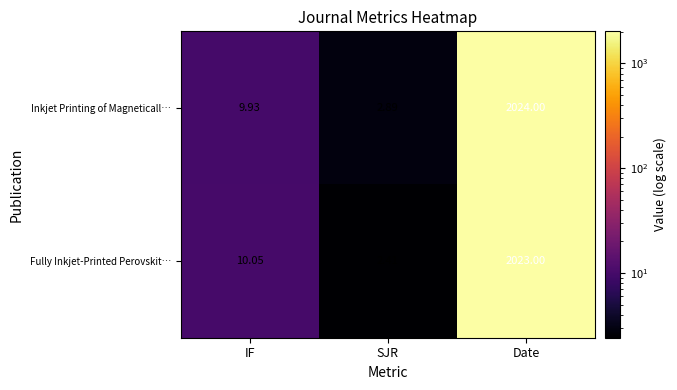

At which label does Inkjet Printing of Magneticall… reach its peak?

Date